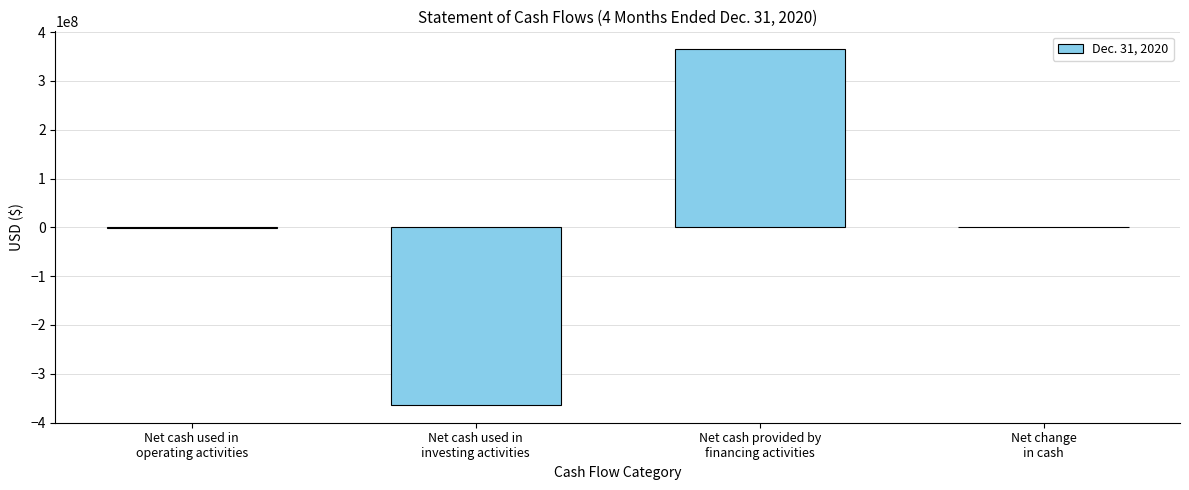

What is the sum of all values?

60206